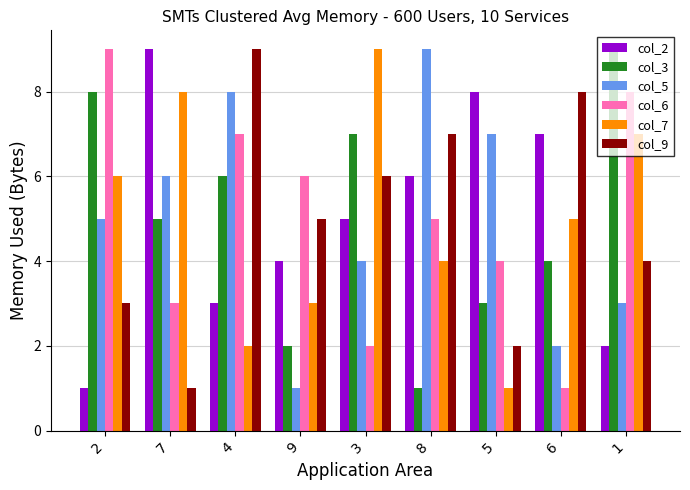

Reading left to right, what are all the values shown in this chart?

col_2: 2=1	7=9	4=3	9=4	3=5	8=6	5=8	6=7	1=2
col_3: 2=8	7=5	4=6	9=2	3=7	8=1	5=3	6=4	1=9
col_5: 2=5	7=6	4=8	9=1	3=4	8=9	5=7	6=2	1=3
col_6: 2=9	7=3	4=7	9=6	3=2	8=5	5=4	6=1	1=8
col_7: 2=6	7=8	4=2	9=3	3=9	8=4	5=1	6=5	1=7
col_9: 2=3	7=1	4=9	9=5	3=6	8=7	5=2	6=8	1=4